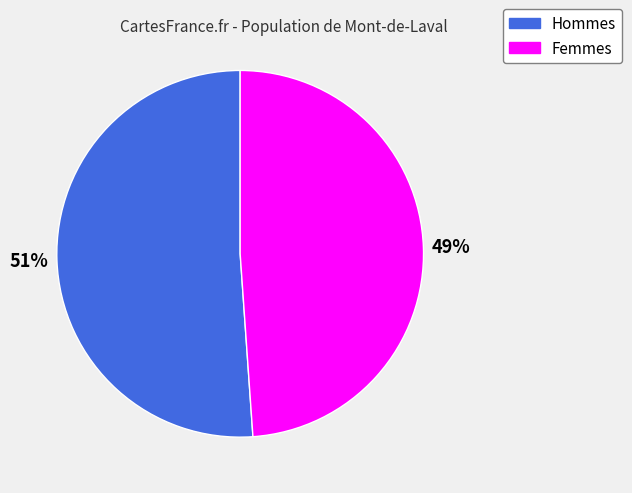

To the nearest percent, what is the average slice percentage?

50%